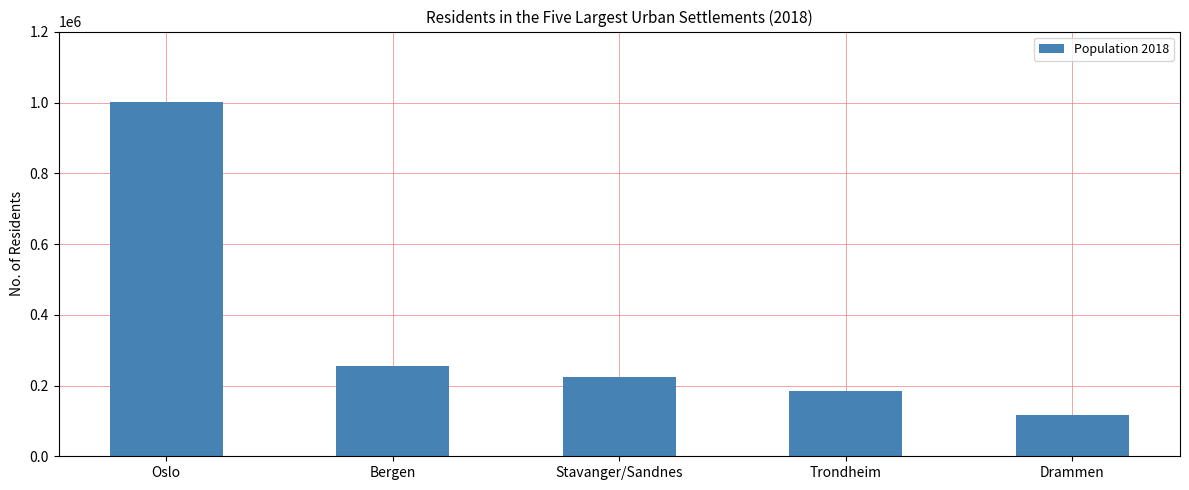

How many data points are less than 222697?

2